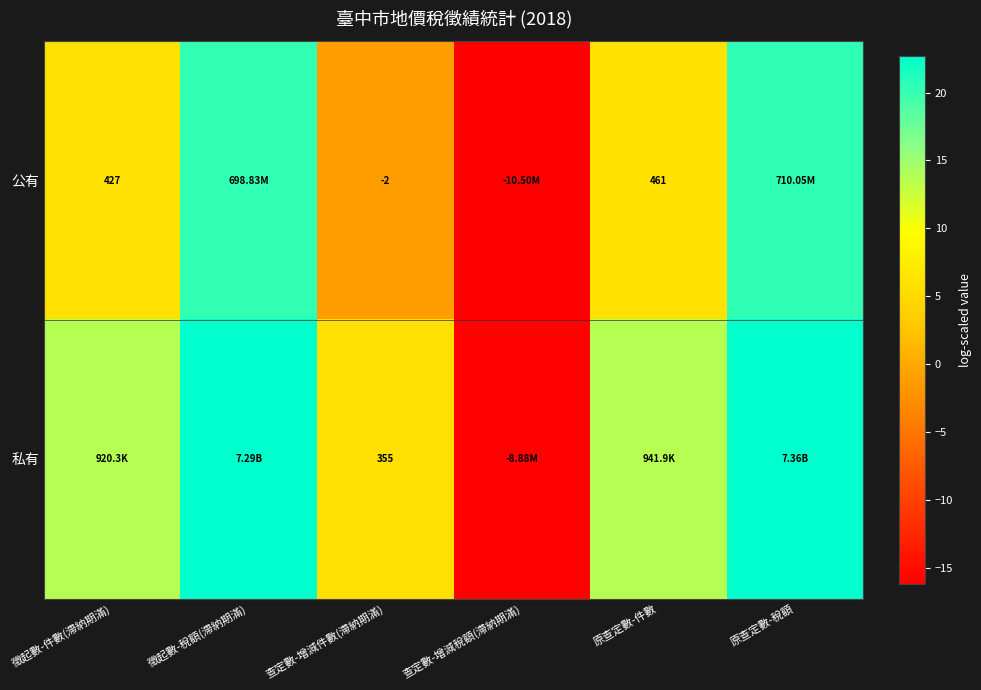

How many values in the 公有 series are below 6?

2